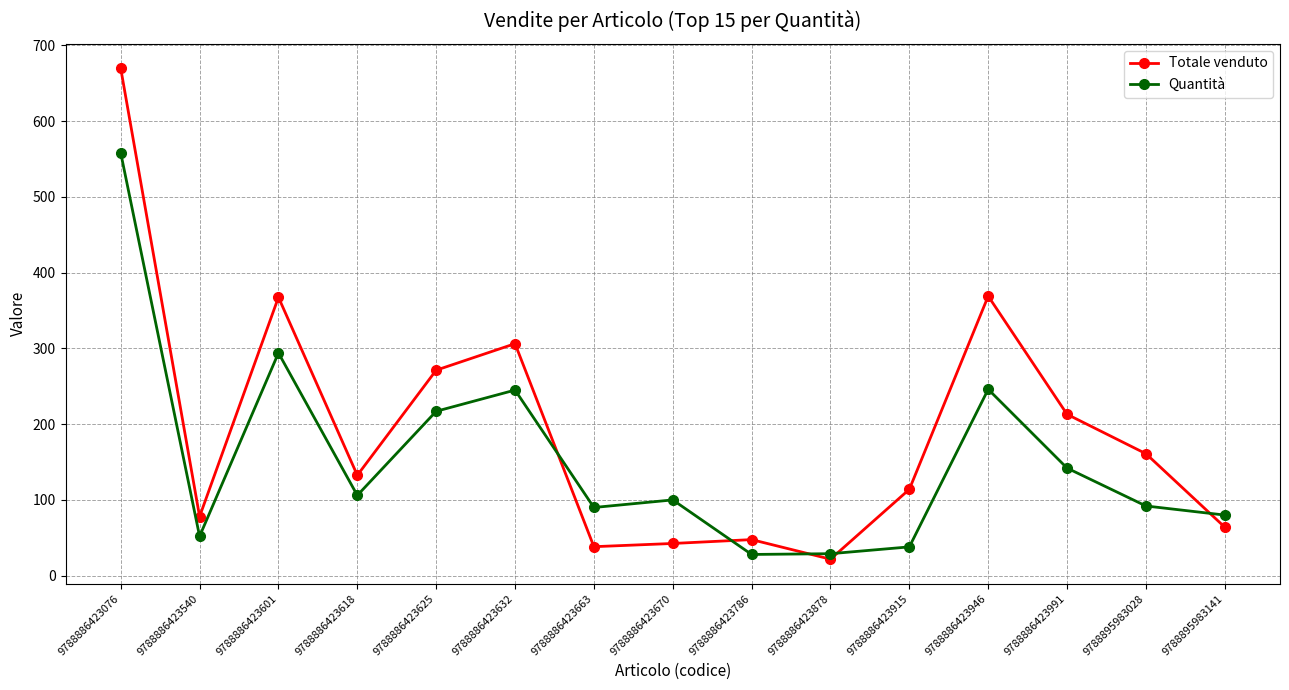

List the series in order of their overall mean, highest first.

Totale venduto, Quantità